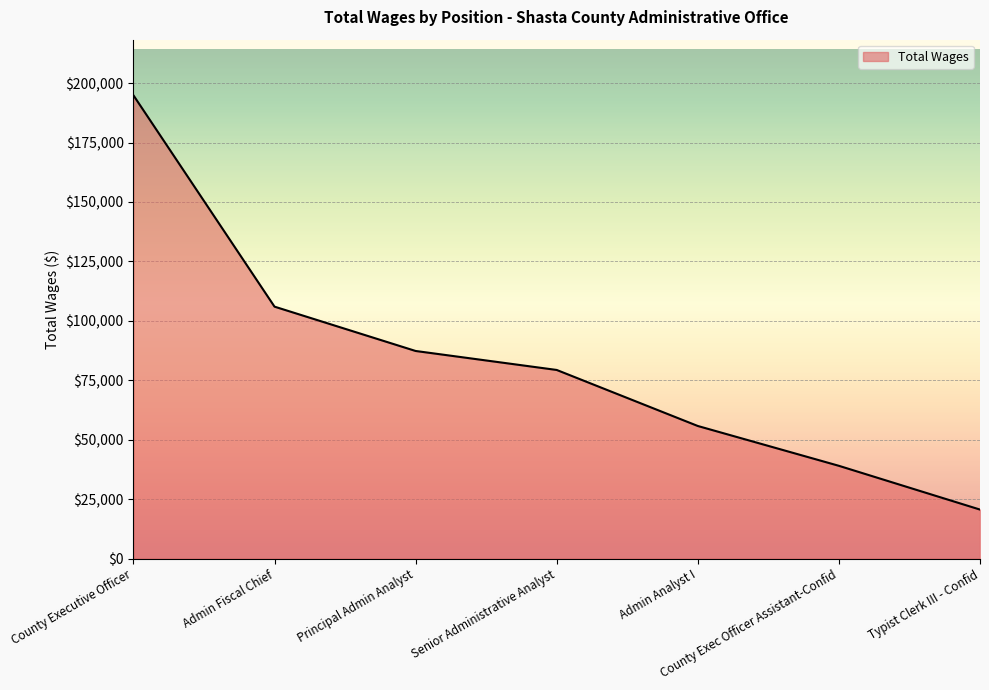

What is the greatest value displayed?

194885